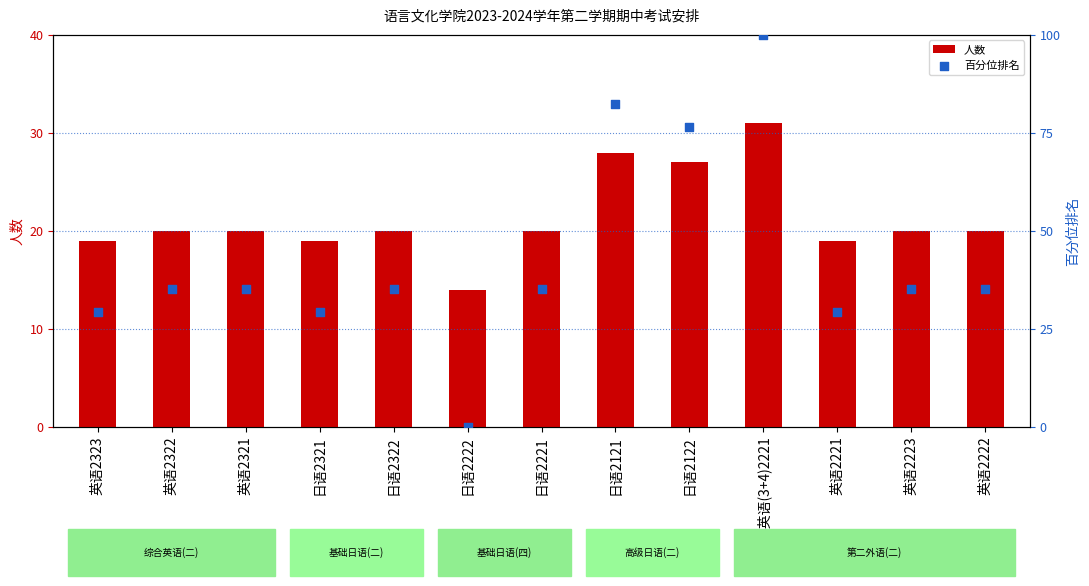

What is the total value across all series at 英语2323?

48.4